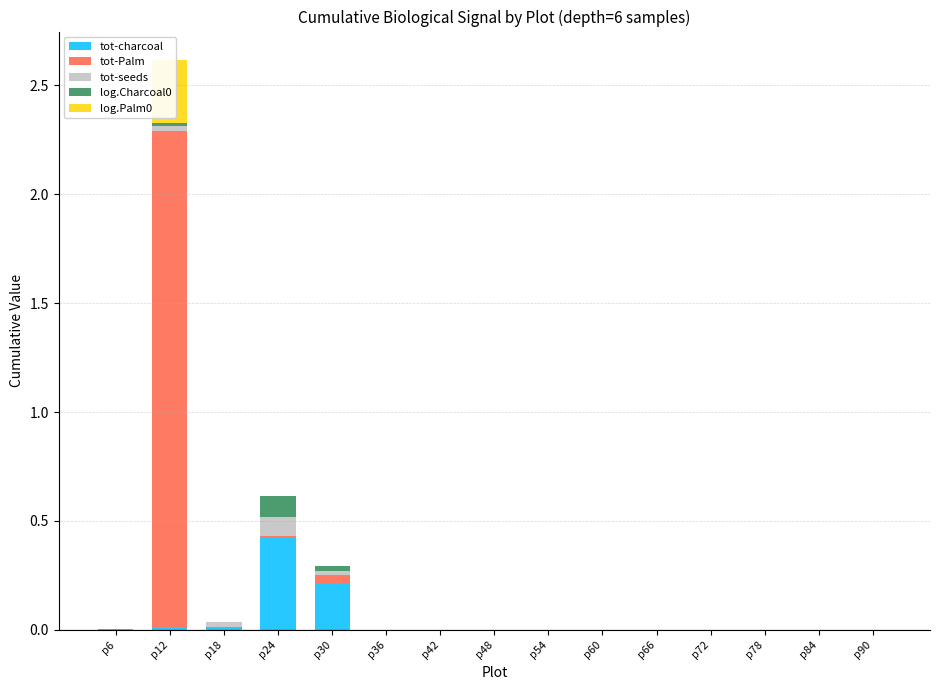

True or false: tot-seeds has a value of 0.0 at p12.

True